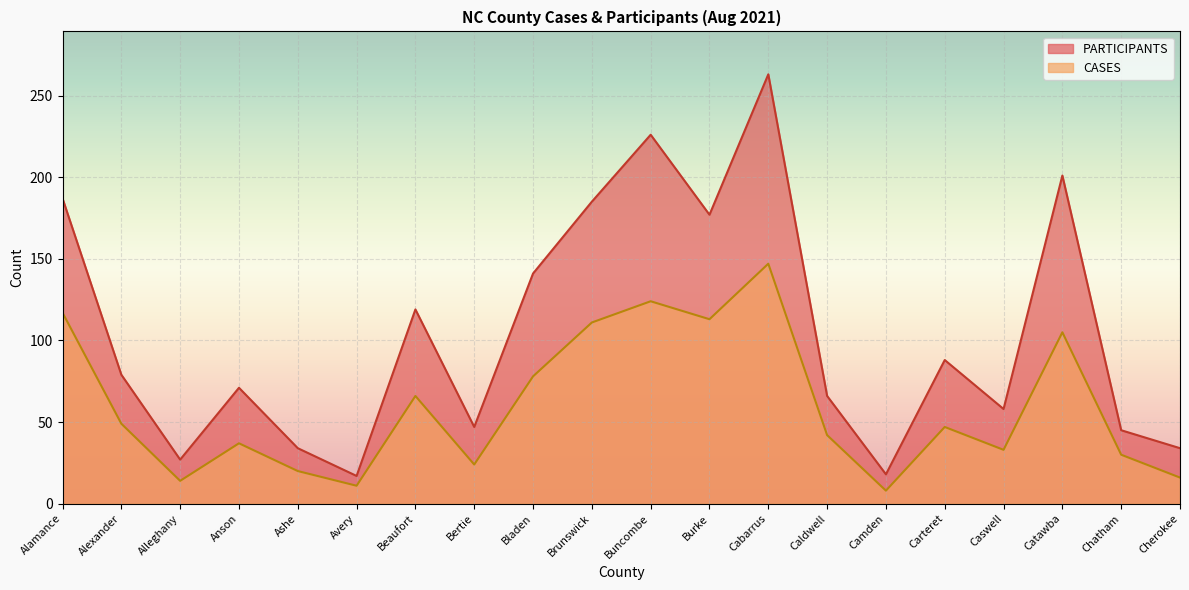

What is the total value across all series at Caldwell?

108